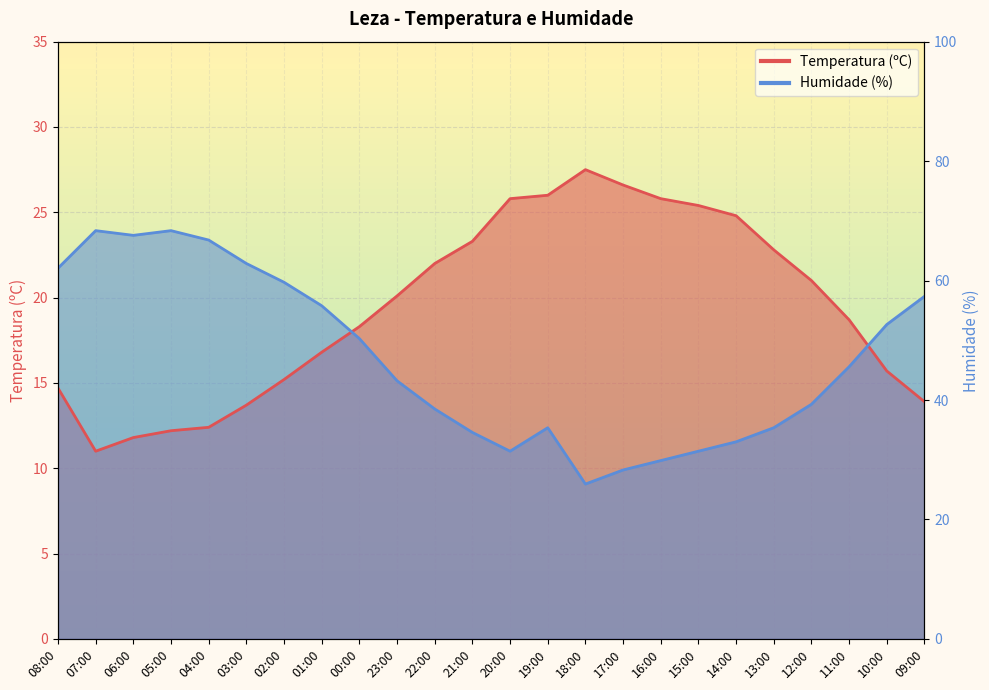

What position from the right is 21:00?

13